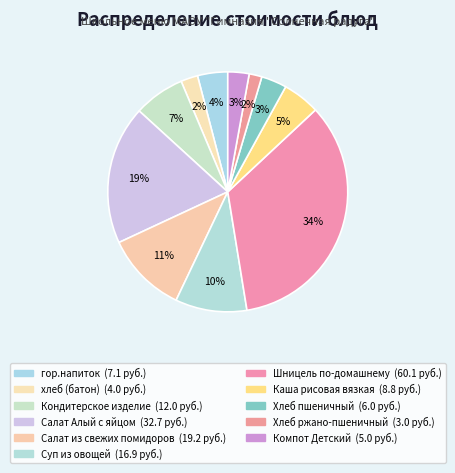

Is it true that Кондитерское изделие is 7% of the pie?

True